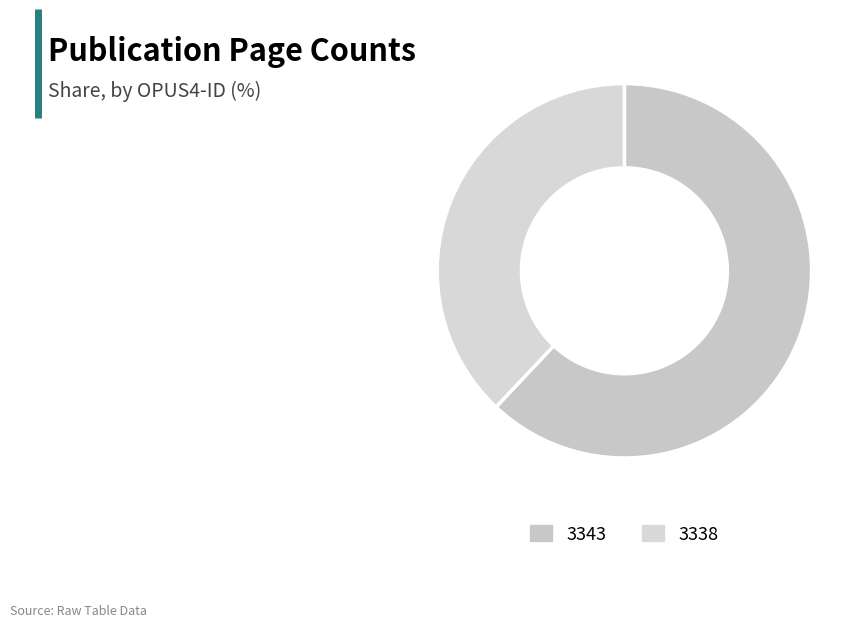

Which category has the smallest portion of the pie?

3338